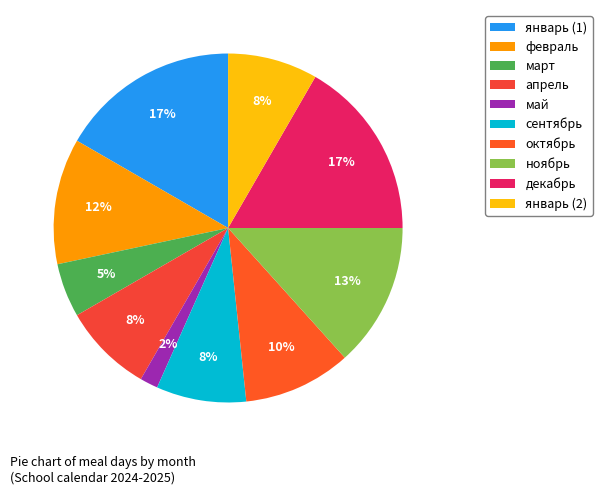

What percentage is NOT represented by май?

98.3%